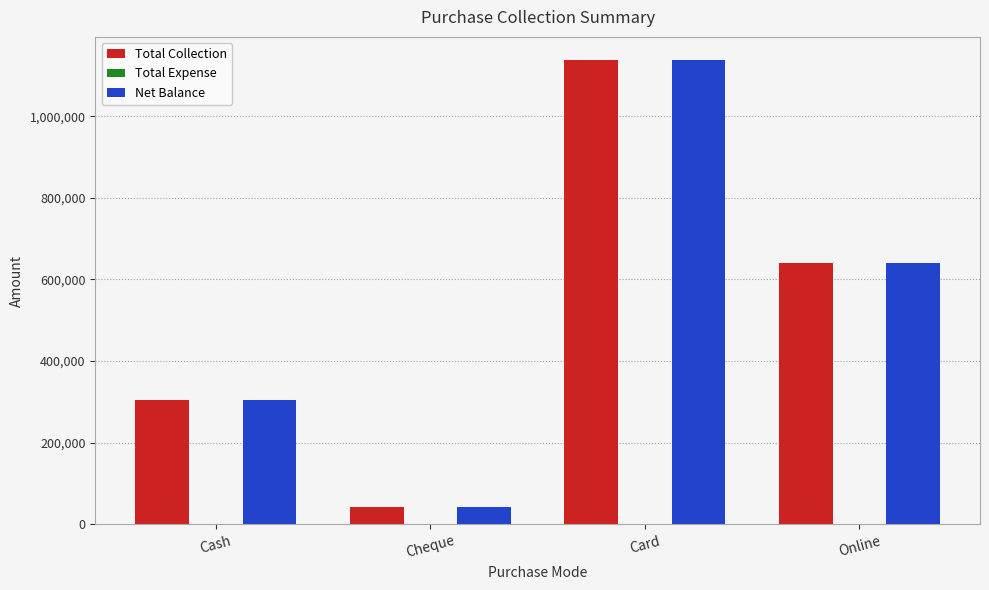

What is the label of the 2nd bar from the right?

Card